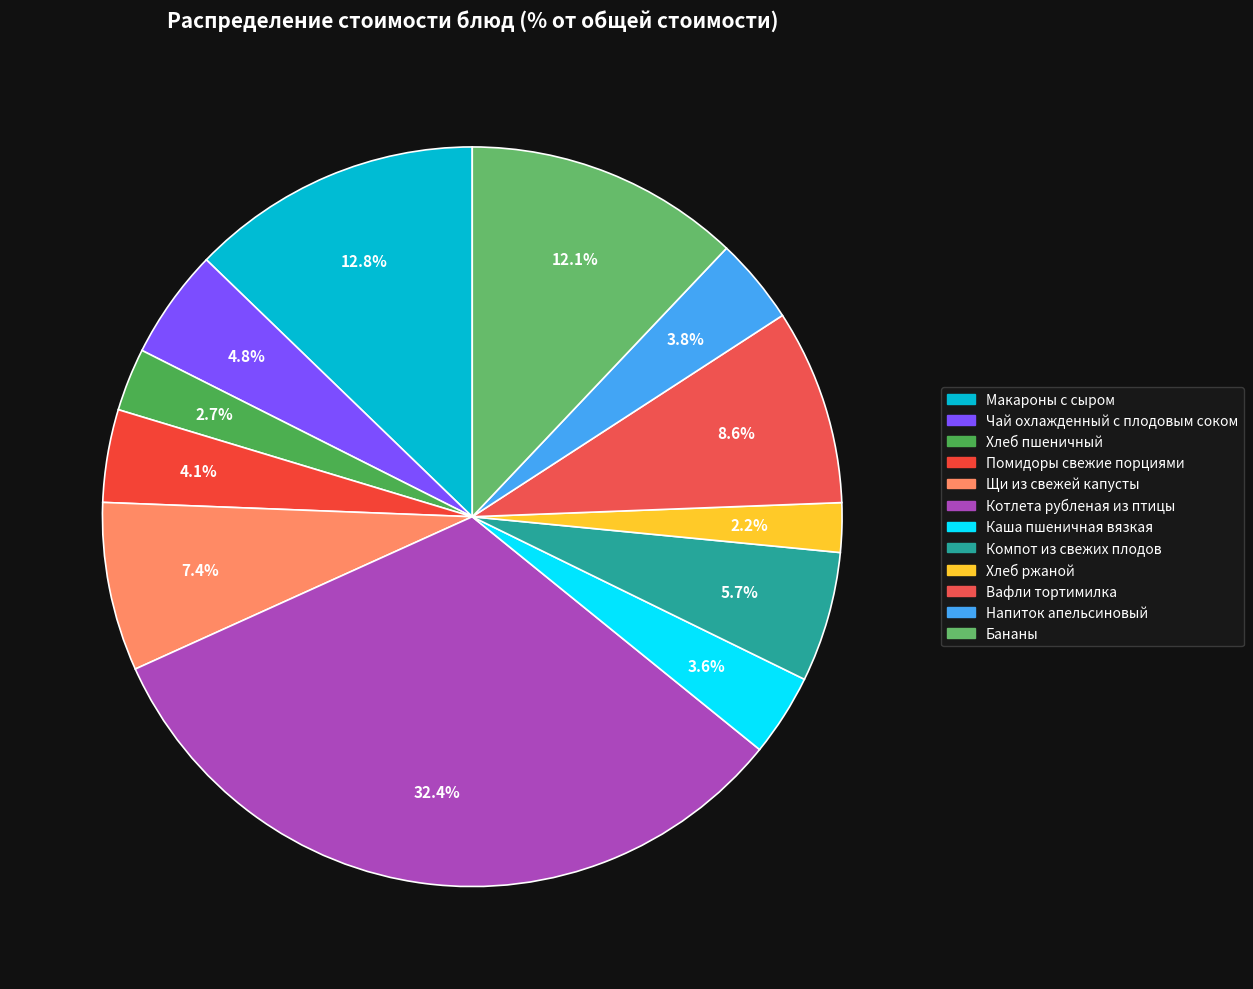

Count the number of slices in the pie.

12